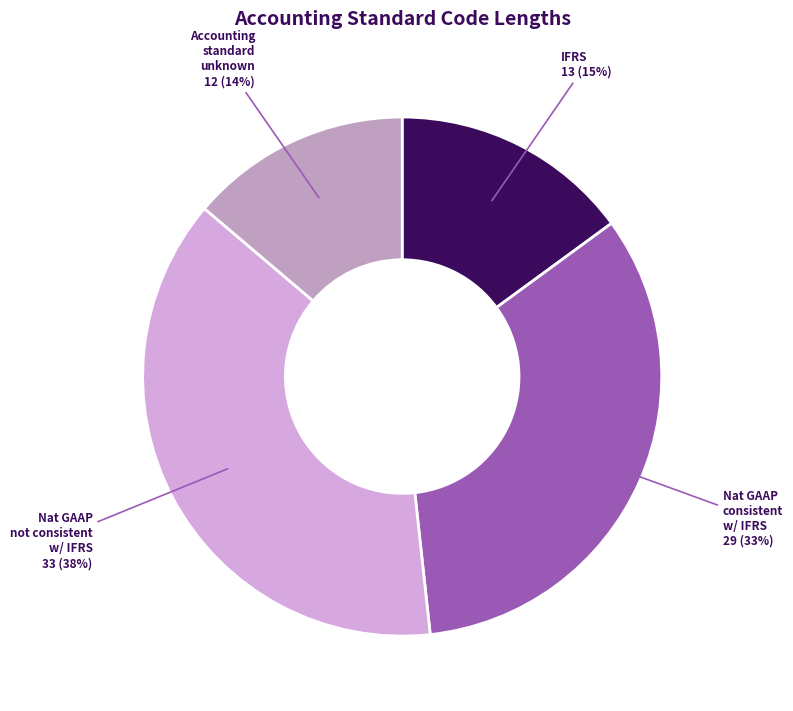

To the nearest percent, what is the difference between the largest and smallest slice percentages?

24%